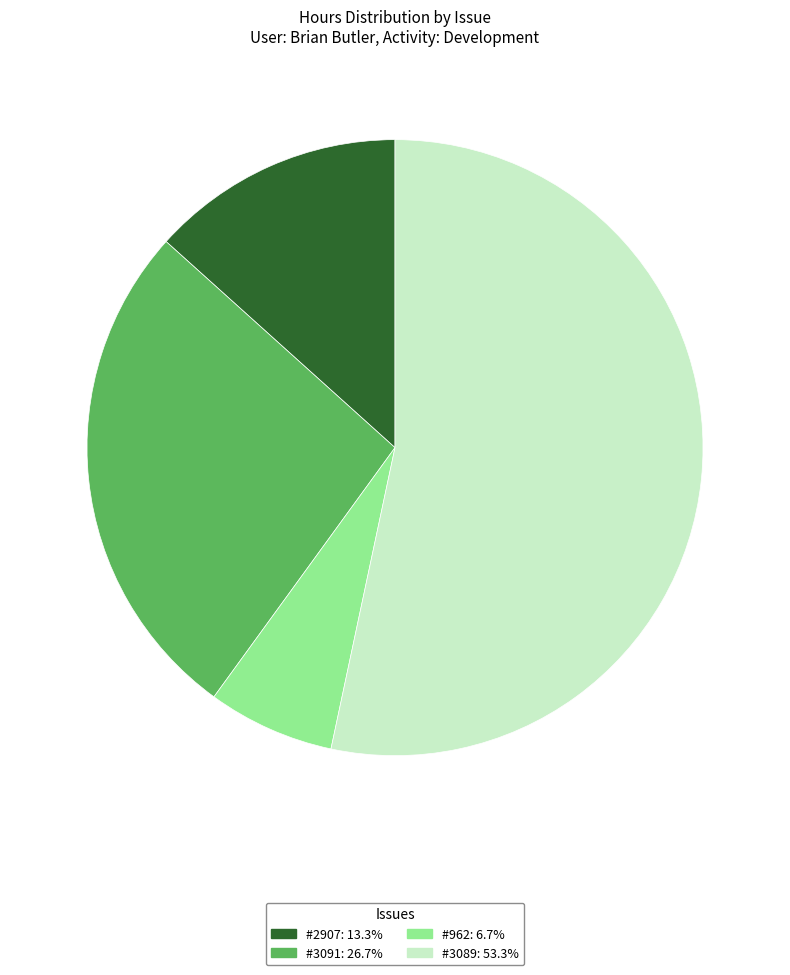

How many segments does this pie chart have?

4